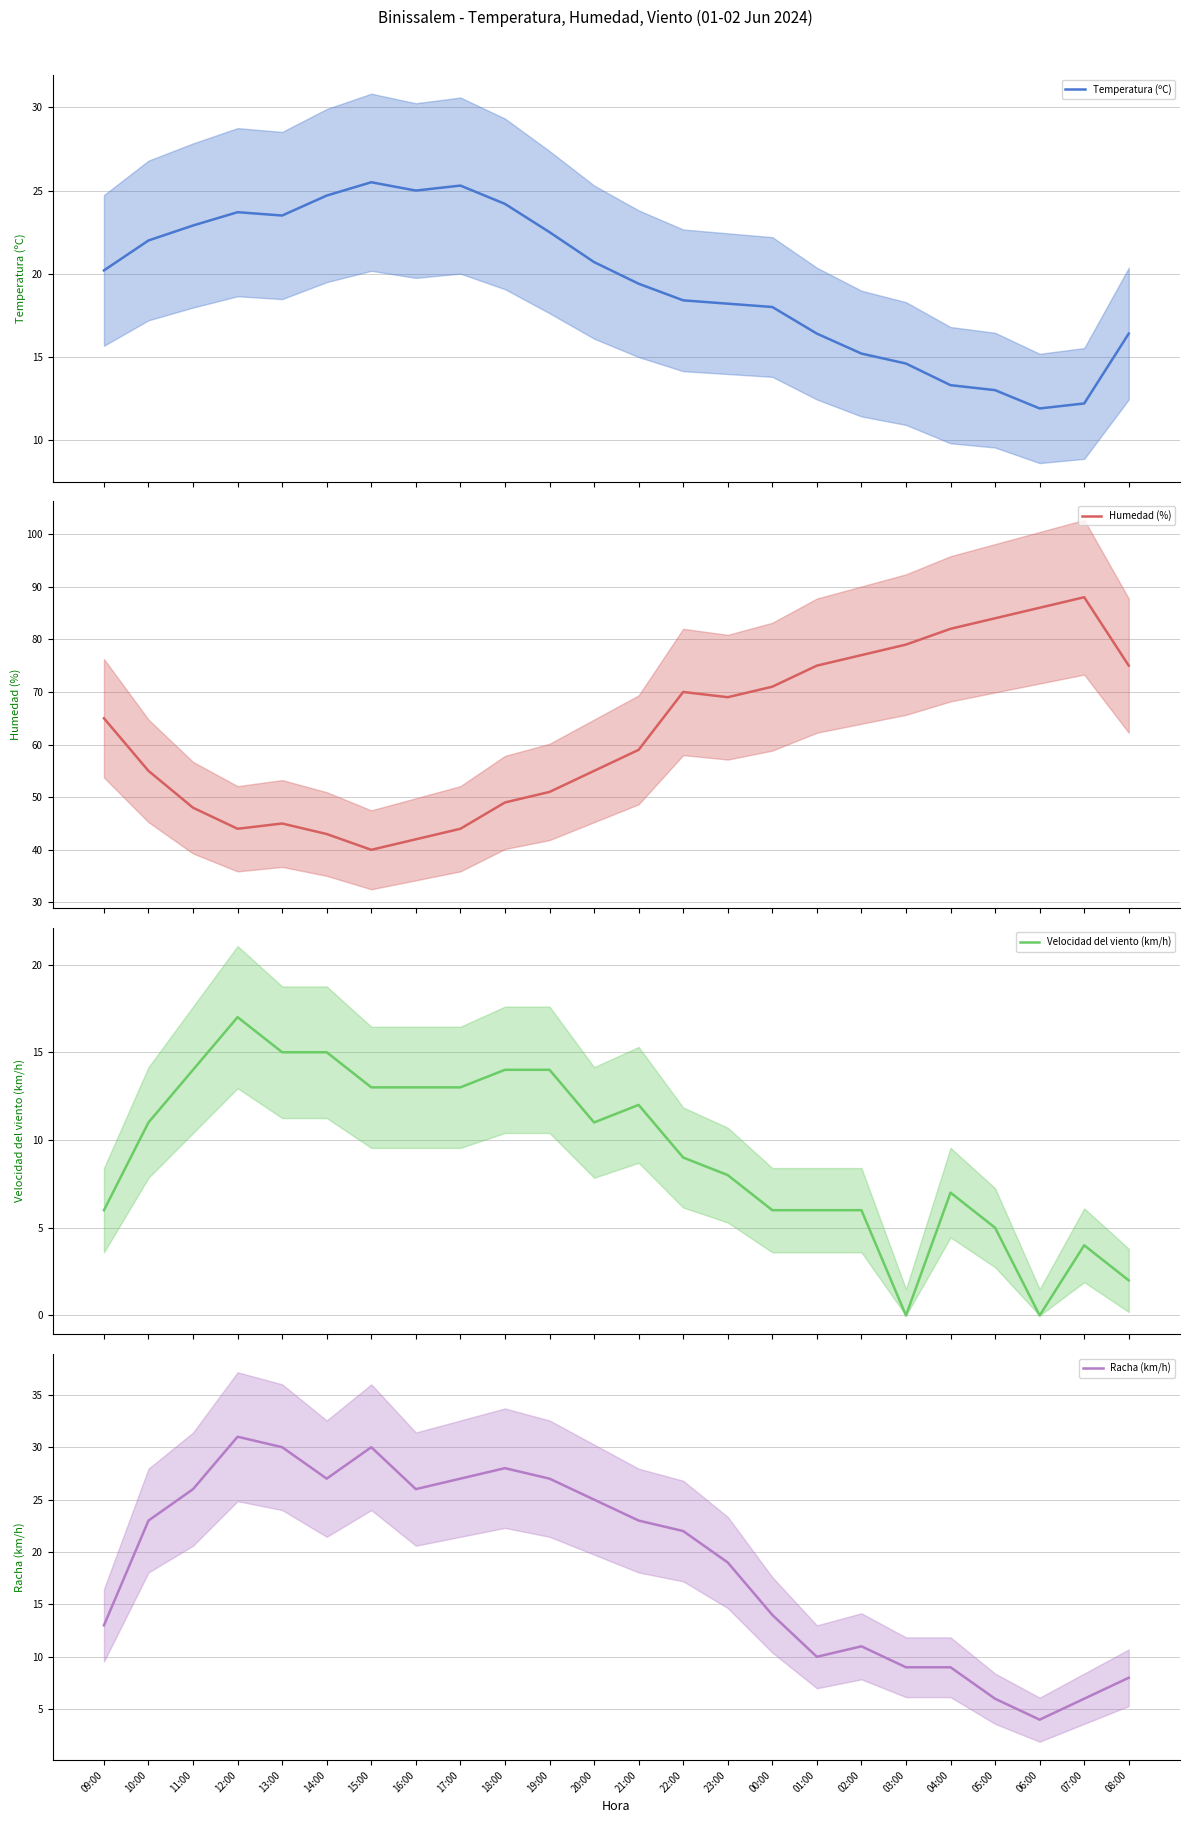

Which series has the largest total across all categories?

Humedad (%)